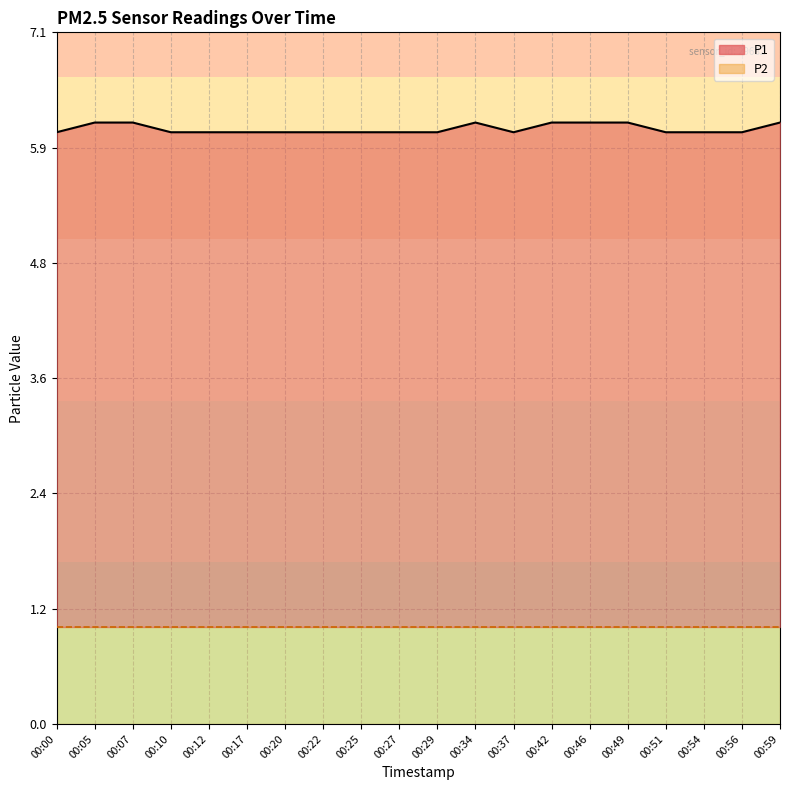

At which label does P2 reach its peak?

00:00